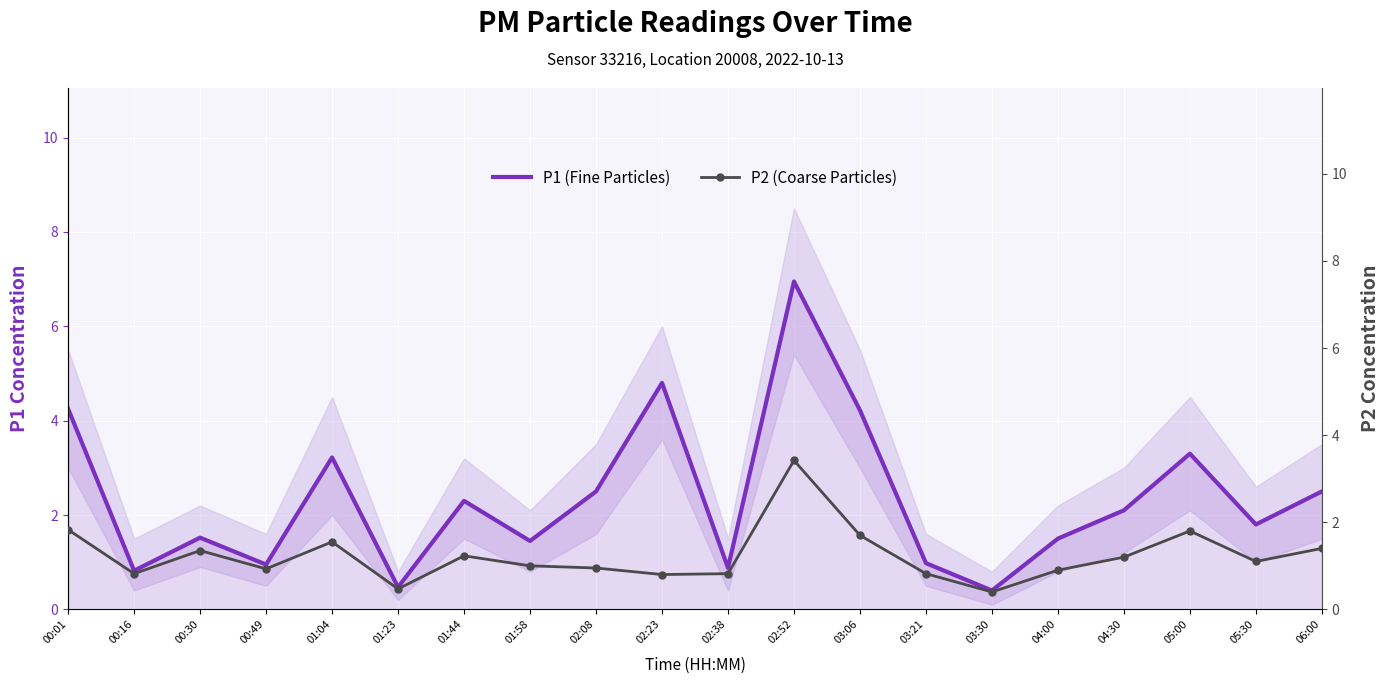

Which series has the largest range (max minus min)?

P1 (Fine Particles)